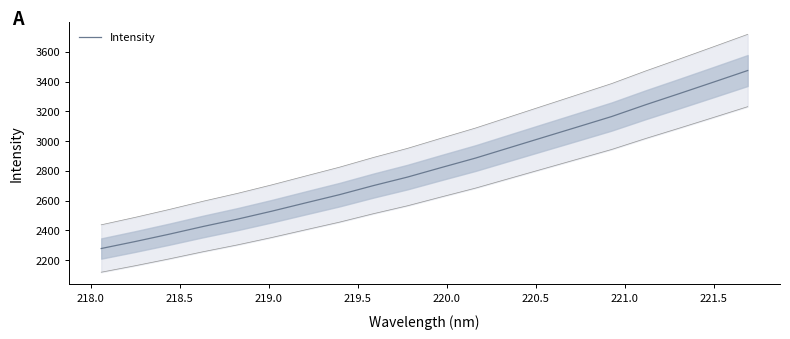

What is the maximum value for Intensity?

3474.6